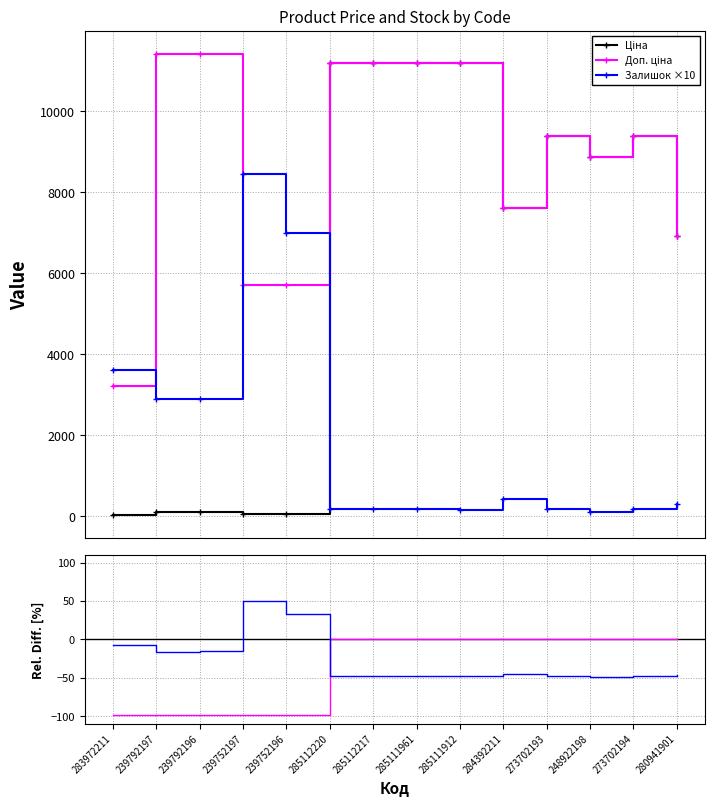

At which category does Залишок ×10 reach its first local peak?

239752197